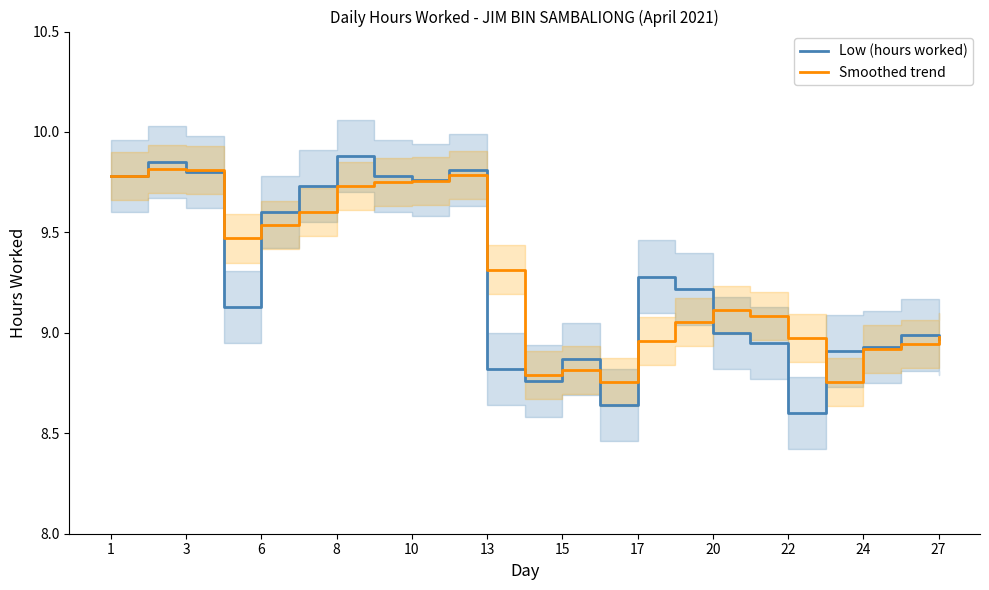

Is it true that Low (hours worked) equals 9.8 at 1?

True